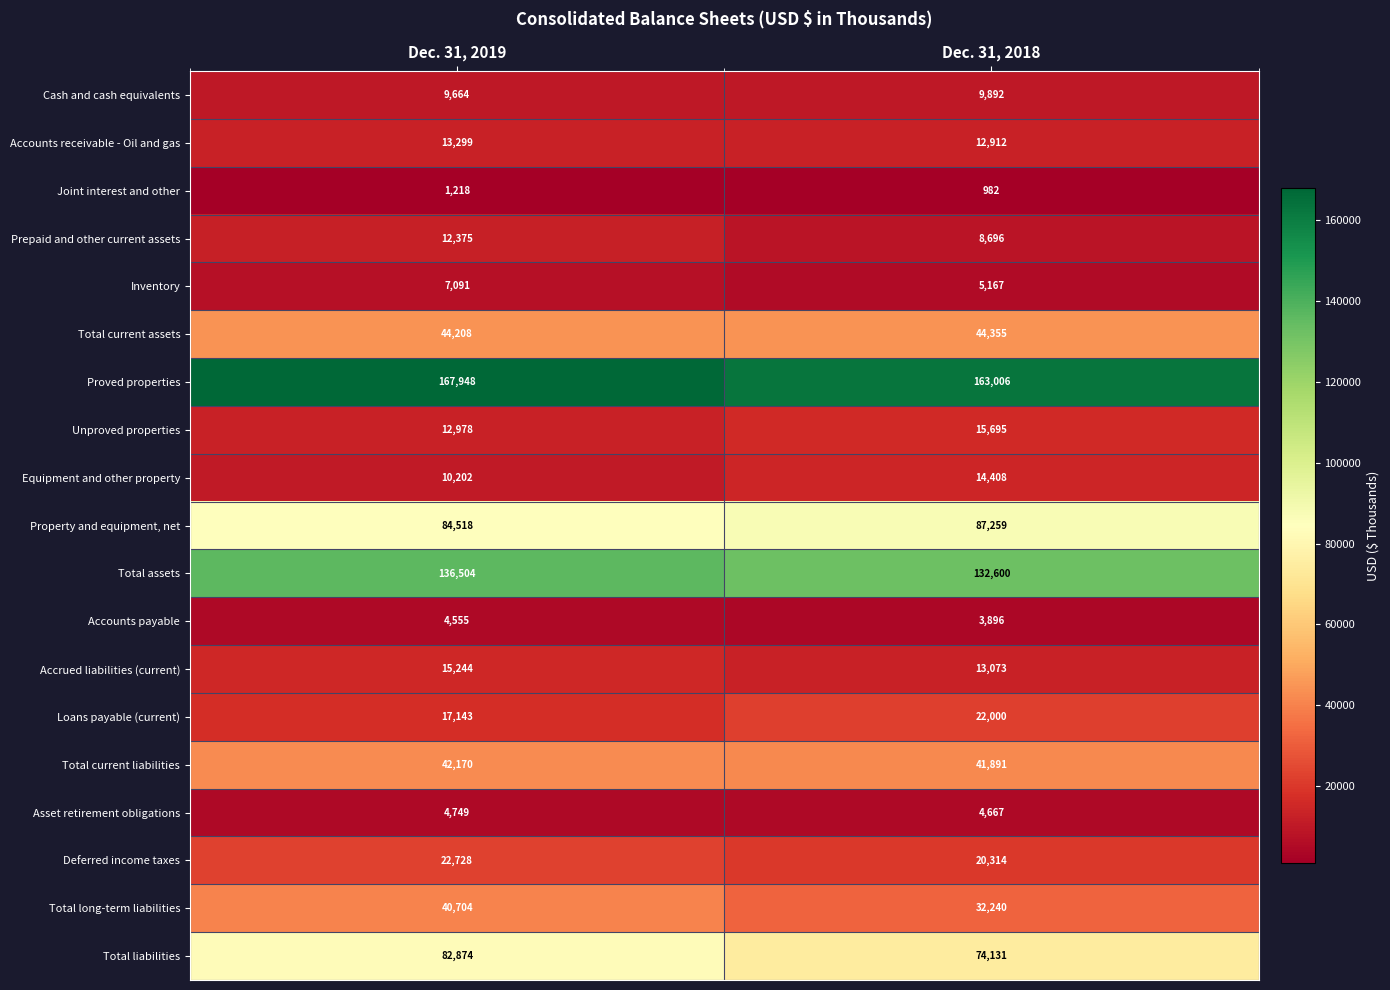

What is the difference between the Property and equipment, net values at Dec. 31, 2018 and Dec. 31, 2019?

2741